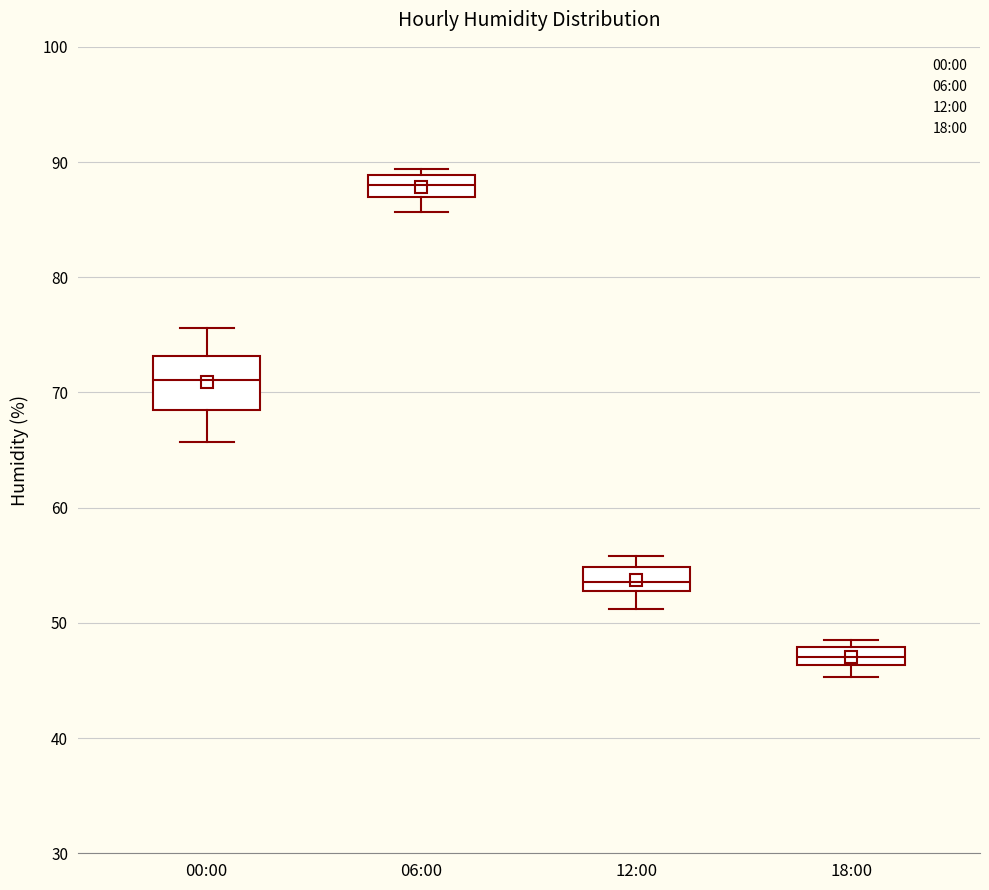

Where does the lower whisker of the box for 06:00 end on the y-axis? The values are not printed on the chart, so give them approximately, as read against the axis.

86